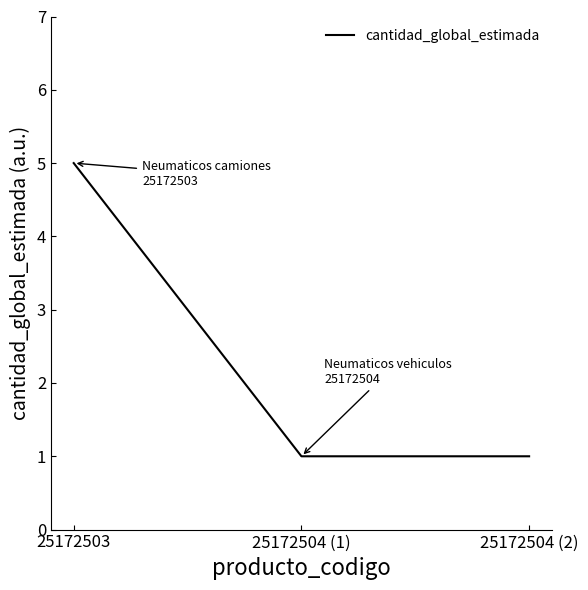

What is the greatest value displayed?

5